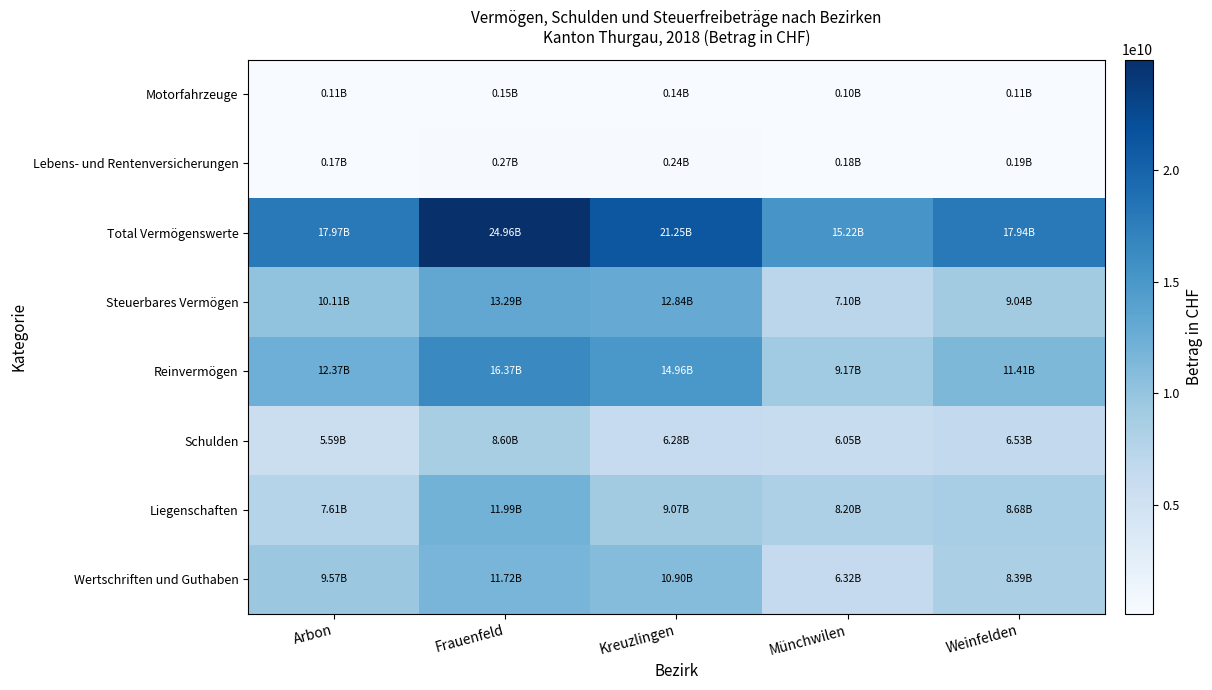

What is the spread (max minus min) of values at Münchwilen?

15121852789